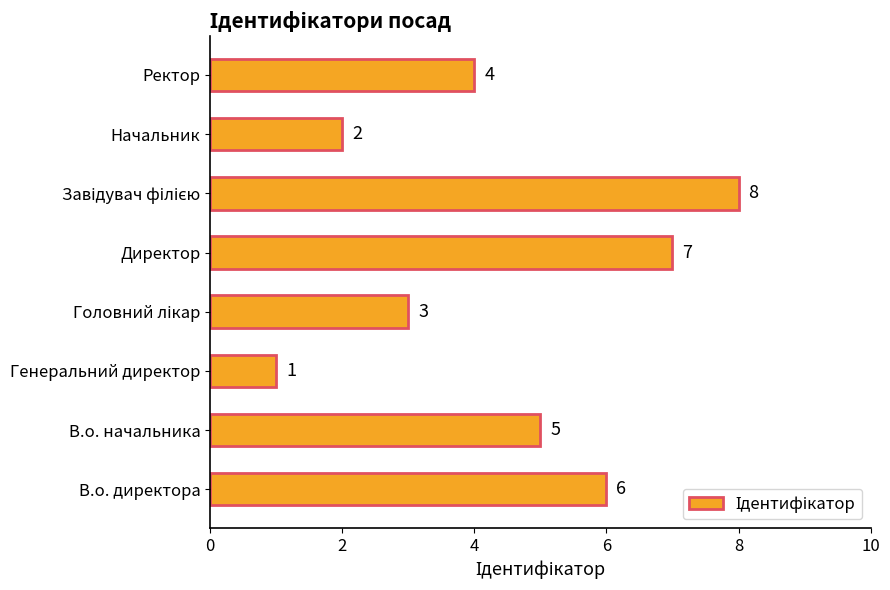

Approximately how many times larger is the value at Ректор compared to Директор?

0.6